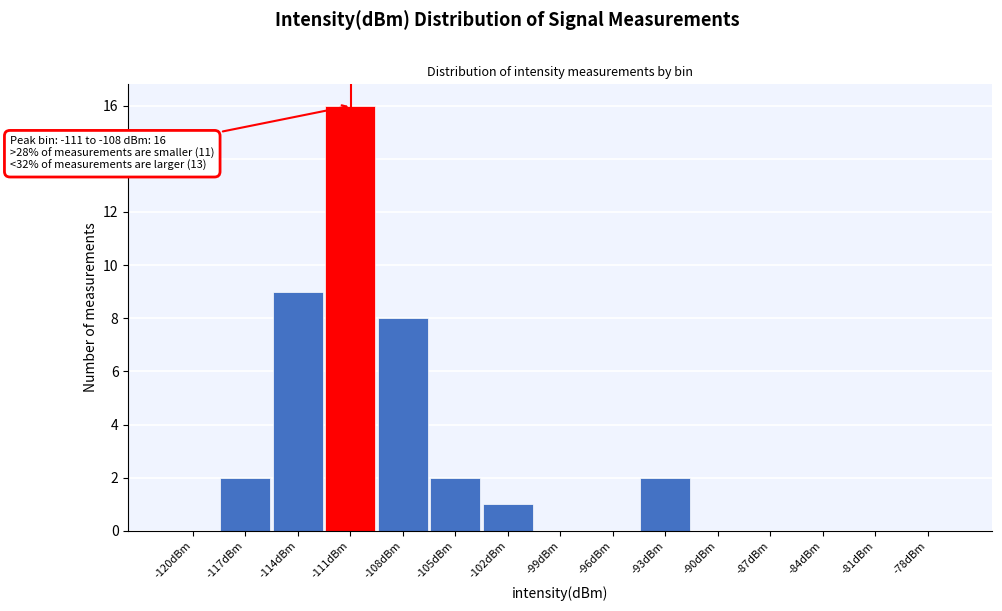

Reading left to right, transcribe all the data shown in this chart.

-120dBm=0	-117dBm=2	-114dBm=9	-111dBm=16	-108dBm=8	-105dBm=2	-102dBm=1	-99dBm=0	-96dBm=0	-93dBm=2	-90dBm=0	-87dBm=0	-84dBm=0	-81dBm=0	-78dBm=0